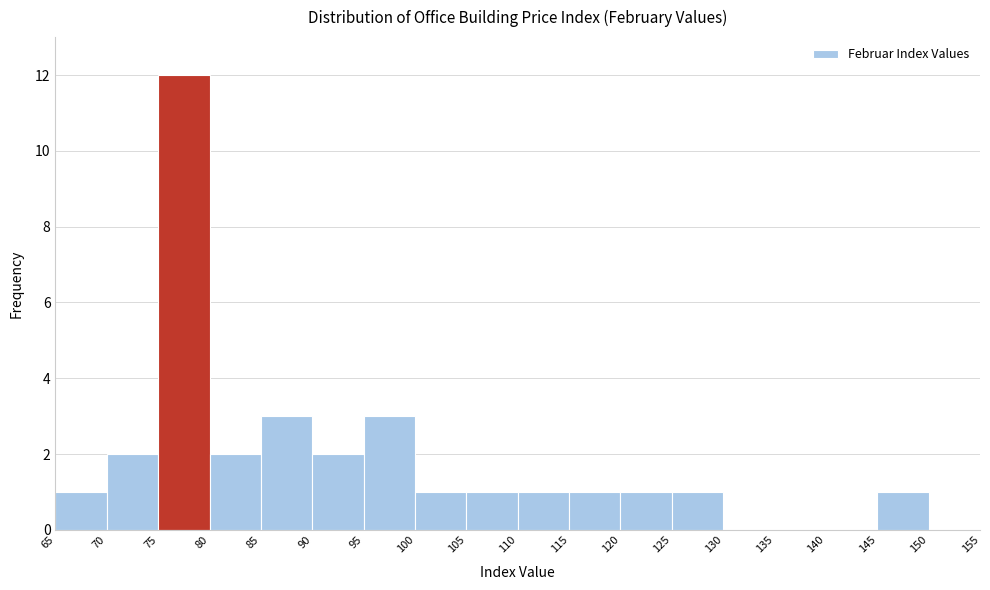

Reading left to right, transcribe this chart: for each bar, give the range it covers on the x-axis and its height. The values are not printed on the chart, so give them approximately, as read against the axis.

65 to 70: 1
70 to 75: 2
75 to 80: 12
80 to 85: 2
85 to 90: 3
90 to 95: 2
95 to 100: 3
100 to 105: 1
105 to 110: 1
110 to 115: 1
115 to 120: 1
120 to 125: 1
125 to 130: 1
130 to 135: 0
135 to 140: 0
140 to 145: 0
145 to 150: 1
150 to 155: 0